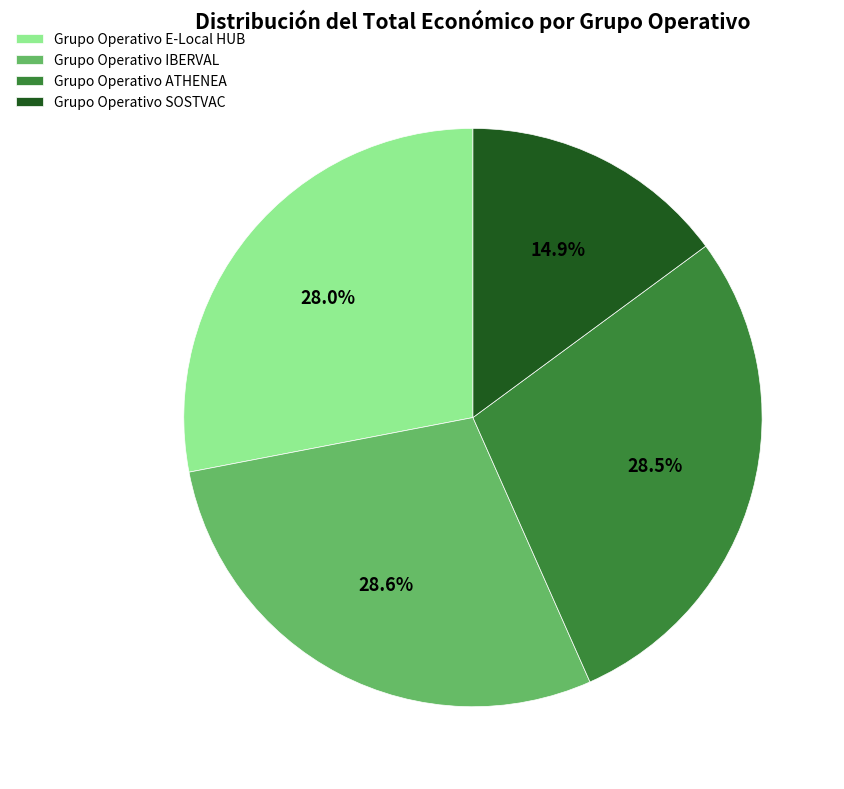

What is the ratio of the value at Grupo Operativo E-Local HUB to the value at Grupo Operativo SOSTVAC?

1.9